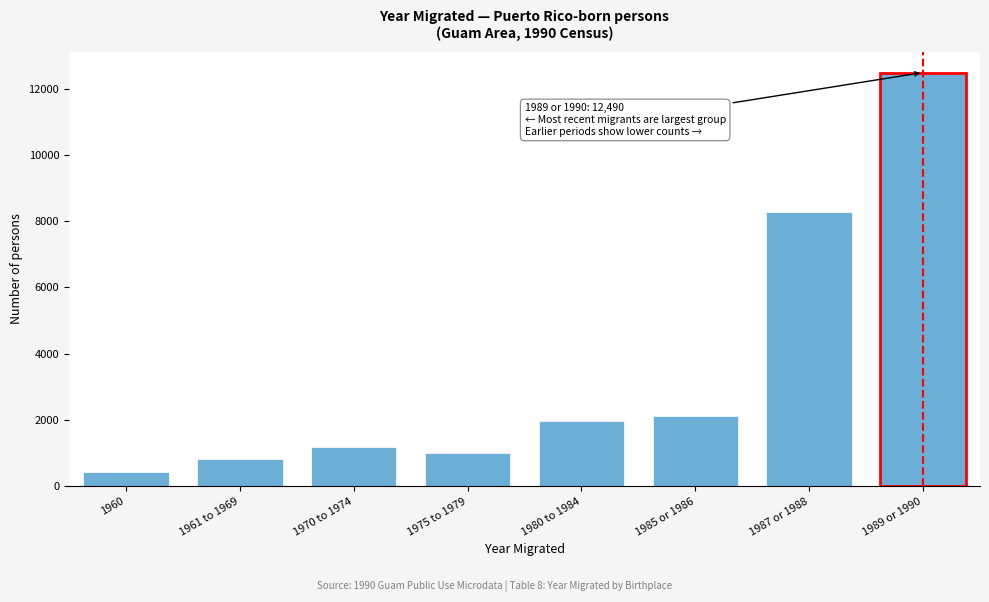

Reading right to left, transcribe all the data shown in this chart.

1989 or 1990=12490	1987 or 1988=8270	1985 or 1986=2120	1980 to 1984=1980	1975 to 1979=1010	1970 to 1974=1180	1961 to 1969=830	1960=420